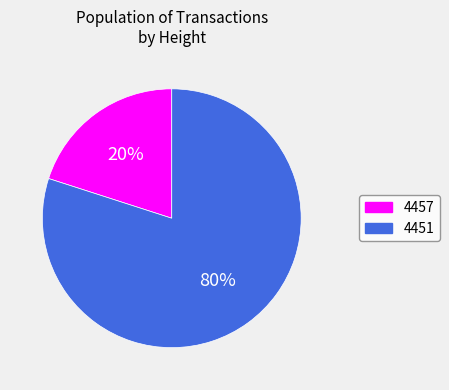

Approximately how many times larger is the value at 4451 compared to 4457?

4.0